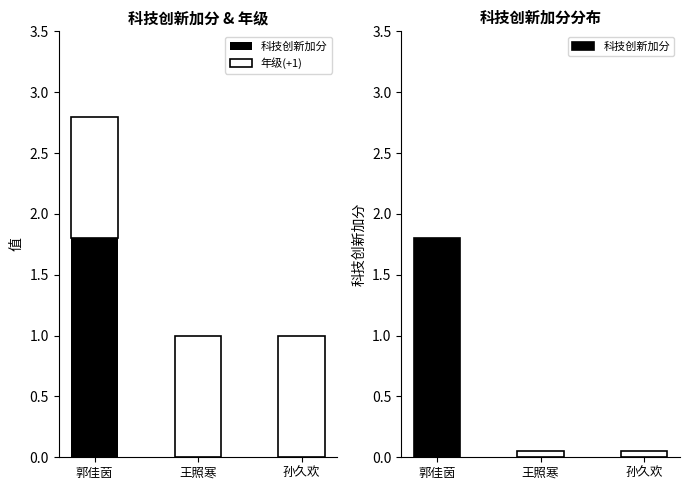

Reading right to left, what are all the values shown in this chart?

科技创新加分: 孙久欢=0.0	王照寒=0.0	郭佳茵=1.8
年级(+1): 孙久欢=1.0	王照寒=1.0	郭佳茵=1.0